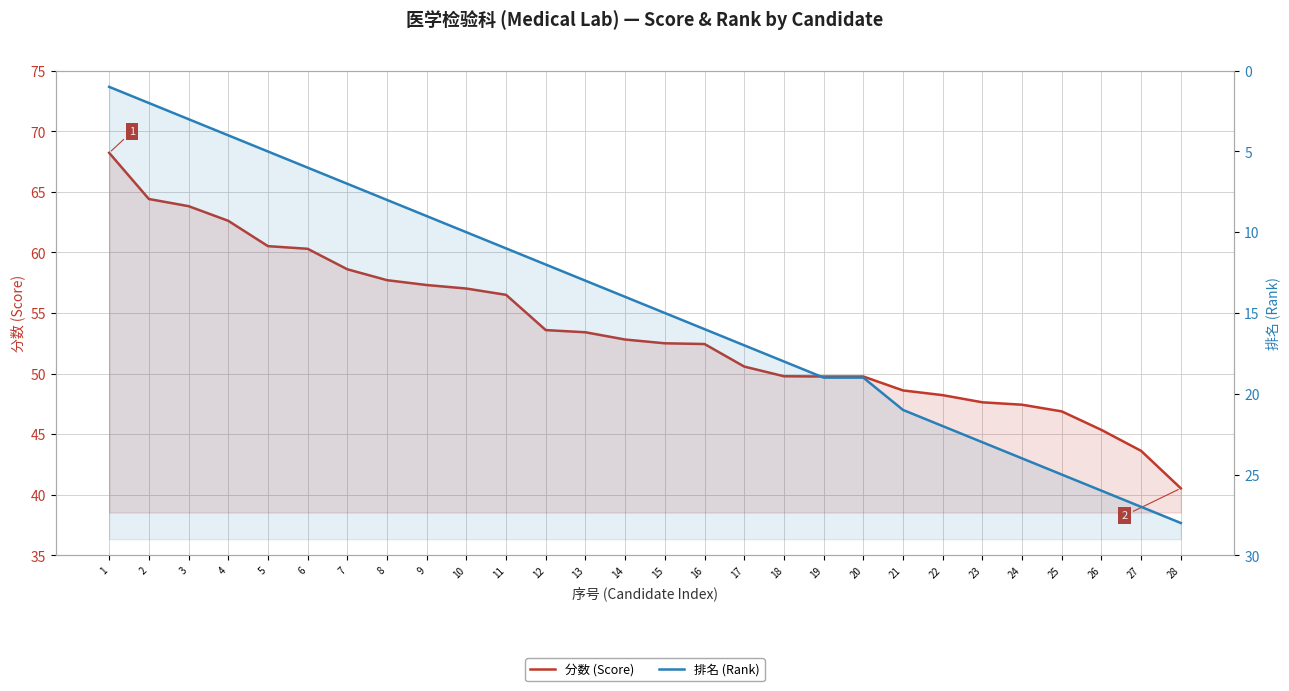

What is the difference between the maximum and second lowest values in the 排名 (Rank) series?

26.0